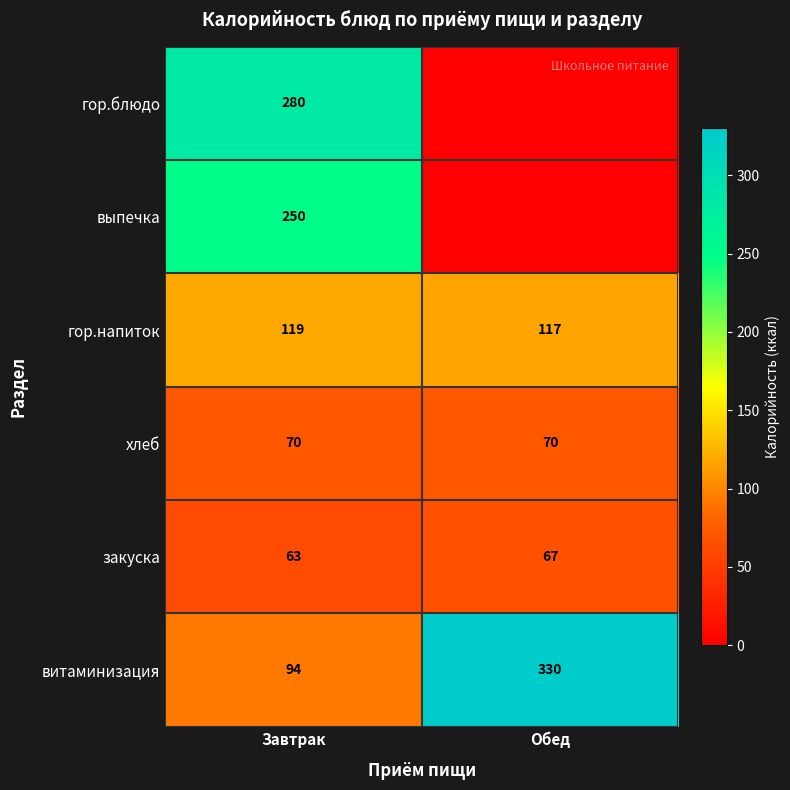

Where is витаминизация nearest to the value 212?

Завтрак